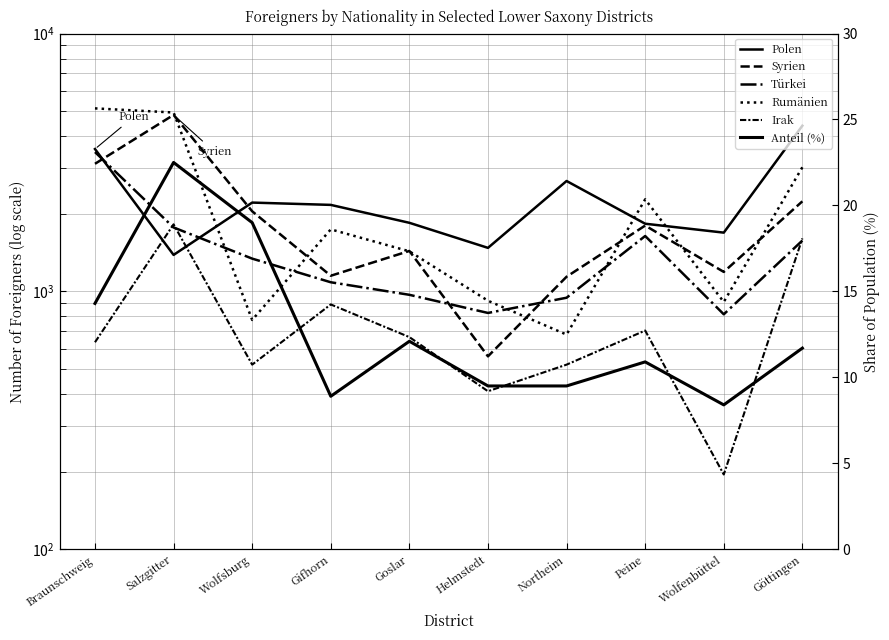

What are all the series names shown in the legend?

Polen, Syrien, Türkei, Rumänien, Irak, Anteil (%)